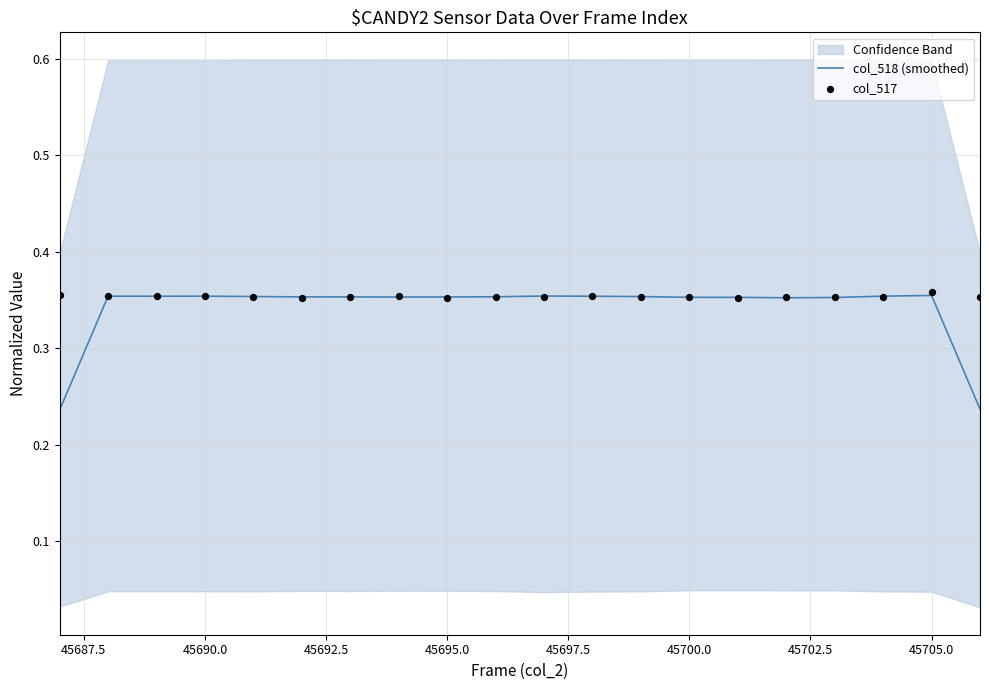

What are all the series names shown in the legend?

col_518 (smoothed), col_517